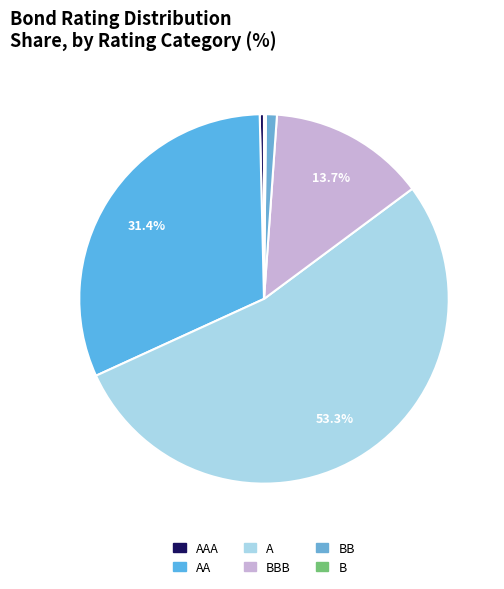

Is there a majority slice in this chart?

Yes